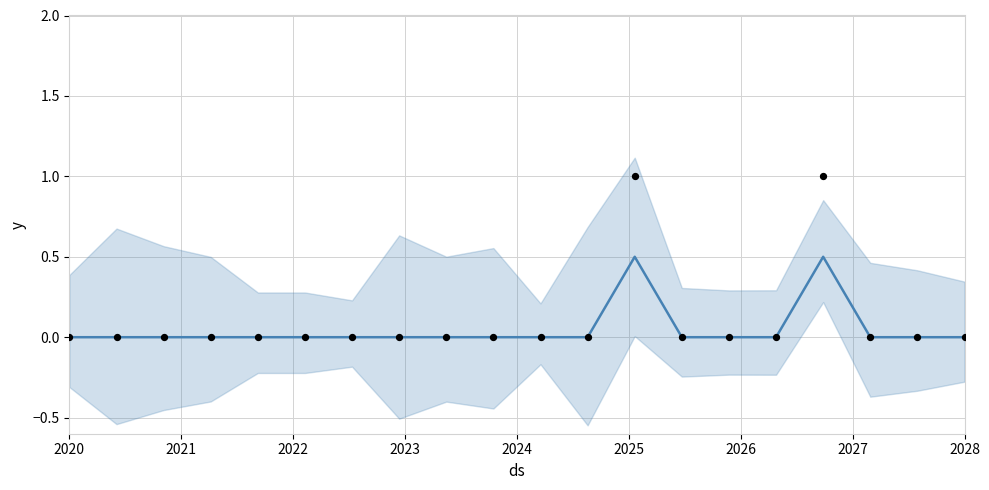

Is the value of Base Min at 2025 greater than the value of Min at 17?

No